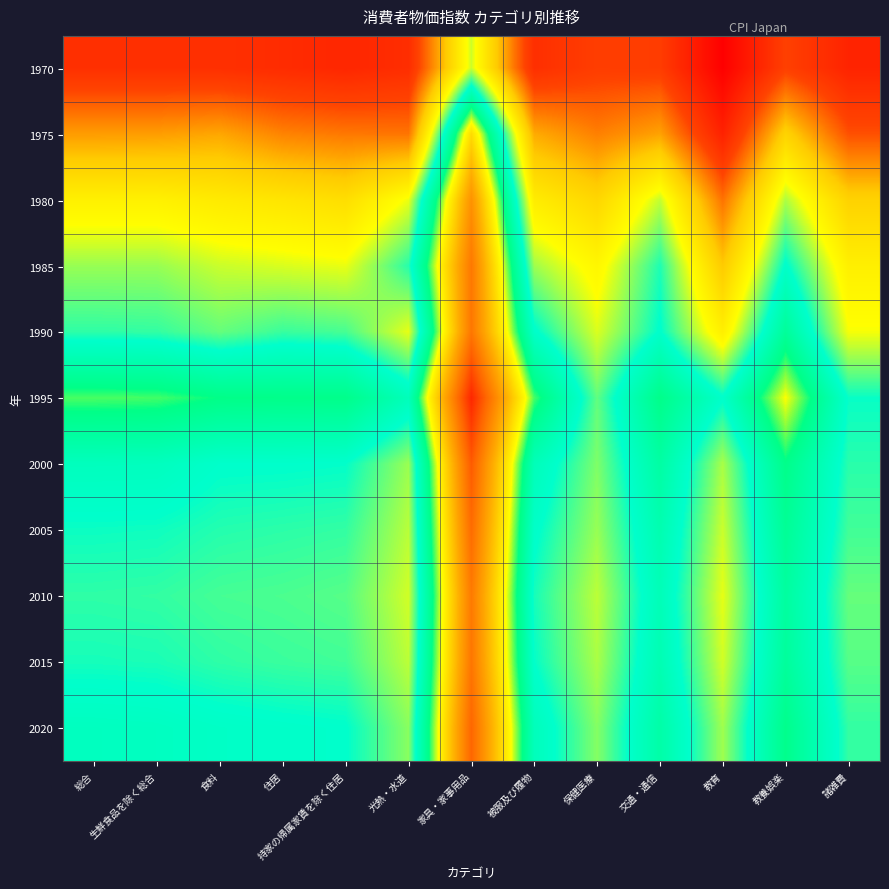

Reading right to left, list all the values displayed in this chart.

1970: 諸雑費=27.1	教養娯楽=38.1	教育=13.4	交通・通信=36.8	保健医療=37.1	被服及び履物=31.6	家具・家事用品=83.8	光熱・水道=30.9	持家の帰属家賃を除く住居=28.3	住居=30.2	食料=31.7	生鮮食品を除く総合=32.0	総合=32.0
1975: 諸雑費=41.7	教養娯楽=65.5	教育=26.4	交通・通信=55.7	保健医療=49.7	被服及び履物=57.1	家具・家事用品=137.6	光熱・水道=47.9	持家の帰属家賃を除く住居=48.5	住居=50.3	食料=56.4	生鮮食品を除く総合=54.8	総合=54.6
1980: 諸雑費=65.1	教養娯楽=86.0	教育=47.6	交通・通信=84.5	保健医療=66.5	被服及び履物=74.1	家具・家事用品=158.4	光熱・水道=81.5	持家の帰属家賃を除く住居=69.2	住居=71.6	食料=73.4	生鮮食品を除く総合=75.6	総合=75.6
1985: 諸雑費=75.2	教養娯楽=98.8	教育=62.7	交通・通信=96.0	保健医療=77.7	被服及び履物=87.0	家具・家事用品=166.5	光熱・水道=95.3	持家の帰属家賃を除く住居=81.7	住居=82.9	食料=84.0	生鮮食品を除く総合=87.5	総合=87.5
1990: 諸雑費=80.8	教養娯楽=111.0	教育=75.1	交通・通信=98.5	保健医療=82.8	被服及び履物=99.0	家具・家事用品=166.9	光熱・水道=81.9	持家の帰属家賃を除く住居=93.1	住居=94.1	食料=91.0	生鮮食品を除く総合=94.5	総合=94.8
1995: 諸雑費=97.5	教養娯楽=128.0	教育=98.5	交通・通信=115.0	保健医療=91.3	被服及び履物=119.0	家具・家事用品=188.6	光熱・水道=102.6	持家の帰属家賃を除く住居=114.8	住居=115.0	食料=115.5	生鮮食品を除く総合=118.8	総合=119.2
2000: 諸雑費=95.2	教養娯楽=115.0	教育=86.3	交通・通信=108.5	保健医療=89.2	被服及び履物=103.0	家具・家事用品=175.2	光熱・水道=87.3	持家の帰属家賃を除く住居=97.8	住居=98.2	食料=98.3	生鮮食品を除く総合=101.5	総合=101.7
2005: 諸雑費=93.5	教養娯楽=112.0	教育=84.0	交通・通信=105.2	保健医療=87.5	被服及び履物=99.0	家具・家事用品=170.3	光熱・水道=85.2	持家の帰属家賃を除く住居=94.5	住居=95.0	食料=95.5	生鮮食品を除く総合=97.0	総合=97.2
2010: 諸雑費=91.0	教養娯楽=109.5	教育=82.0	交通・通信=103.2	保健医療=85.0	被服及び履物=96.5	家具・家事用品=165.8	光熱・水道=83.5	持家の帰属家賃を除く住居=92.0	住居=92.8	食料=93.2	生鮮食品を除く総合=94.5	総合=94.8
2015: 諸雑費=92.0	教養娯楽=110.5	教育=83.5	交通・通信=104.5	保健医療=86.2	被服及び履物=97.8	家具・家事用品=167.2	光熱・水道=85.0	持家の帰属家賃を除く住居=93.5	住居=94.0	食料=94.8	生鮮食品を除く総合=96.2	総合=96.5
2020: 諸雑費=94.5	教養娯楽=114.5	教育=87.0	交通・通信=107.5	保健医療=88.8	被服及び履物=102.5	家具・家事用品=172.0	光熱・水道=88.5	持家の帰属家賃を除く住居=98.2	住居=98.8	食料=99.5	生鮮食品を除く総合=100.8	総合=101.2